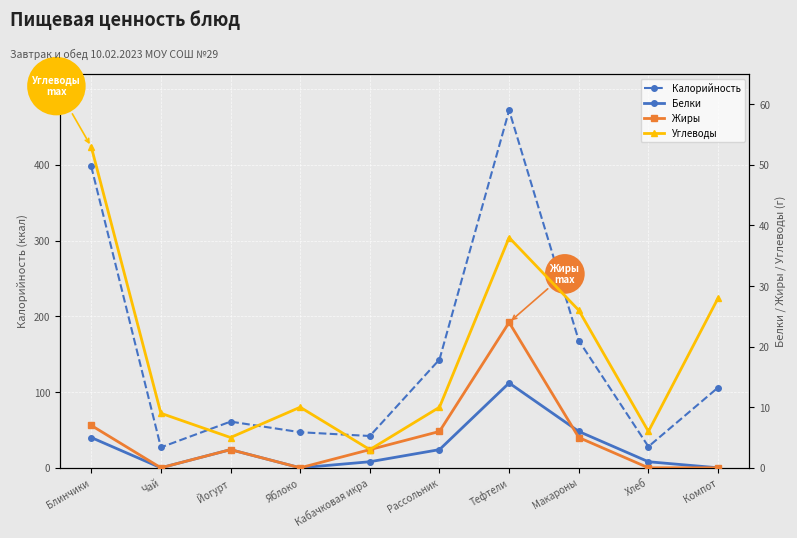

What is the label of the 8th point from the left?

Макароны